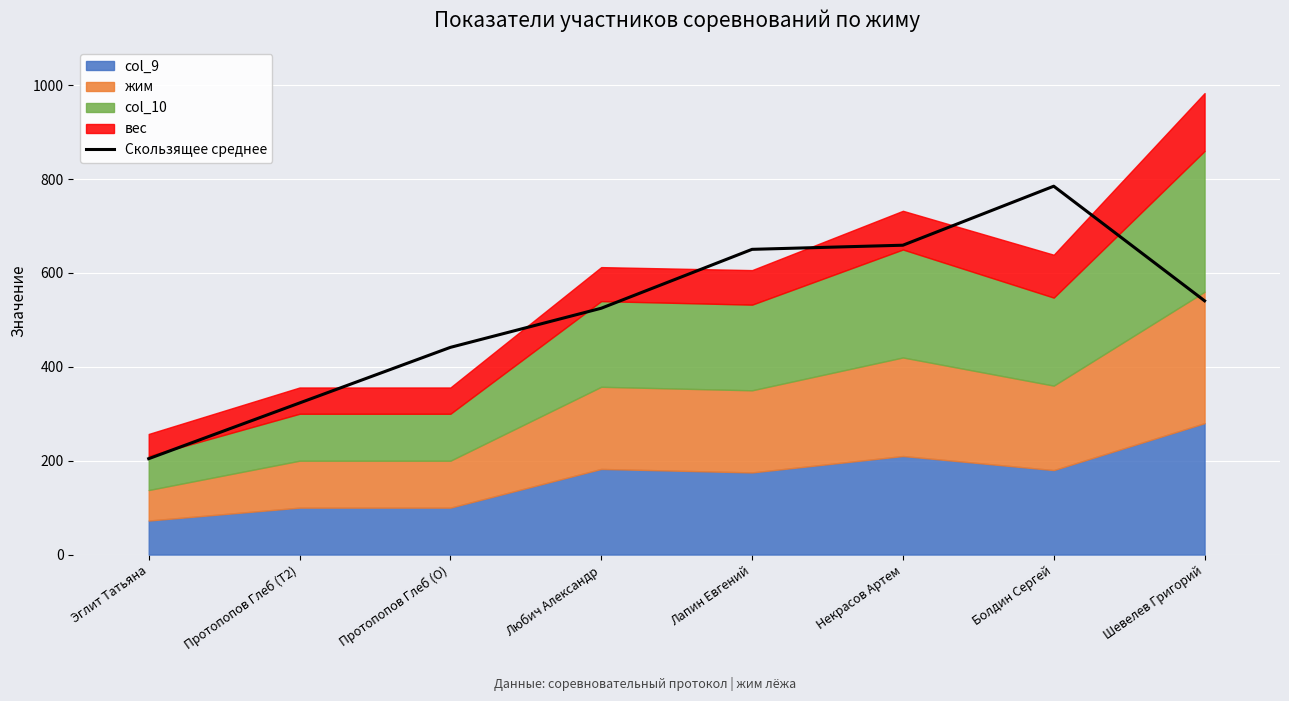

How many interior local peaks (higher than both neighbors) does the data have?

1